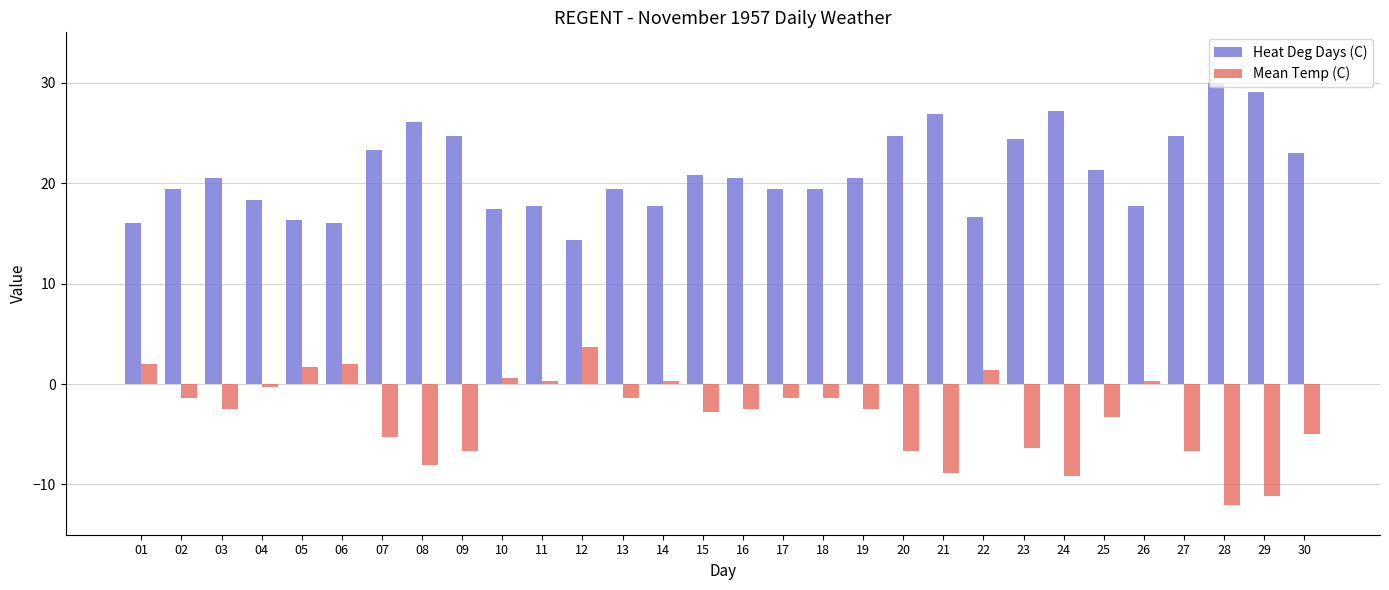

Reading right to left, list all the values displayed in this chart.

Heat Deg Days (C): 23.0	29.1	30.0	24.7	17.7	21.3	27.2	24.4	16.6	26.9	24.7	20.5	19.4	19.4	20.5	20.8	17.7	19.4	14.3	17.7	17.4	24.7	26.1	23.3	16.0	16.3	18.3	20.5	19.4	16.0
Mean Temp (C): -5.0	-11.1	-12.0	-6.7	0.3	-3.3	-9.2	-6.4	1.4	-8.9	-6.7	-2.5	-1.4	-1.4	-2.5	-2.8	0.3	-1.4	3.7	0.3	0.6	-6.7	-8.1	-5.3	2.0	1.7	-0.3	-2.5	-1.4	2.0